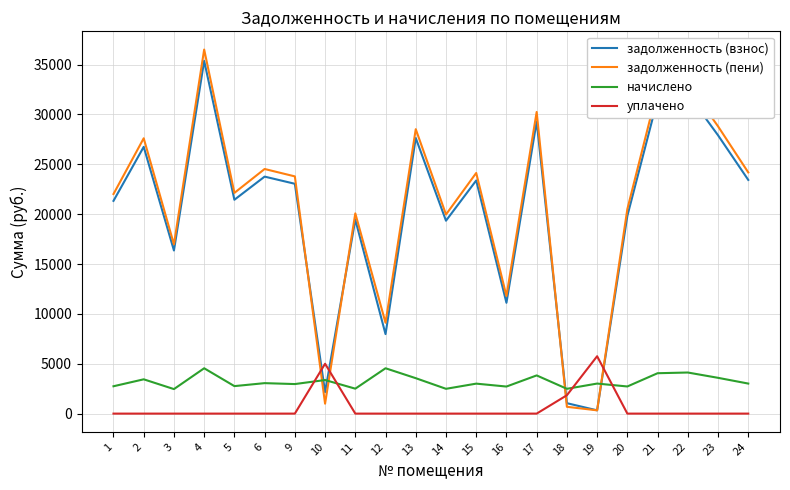

The value of задолженность (взнос) at 18 is 1046.0. True or false?

True